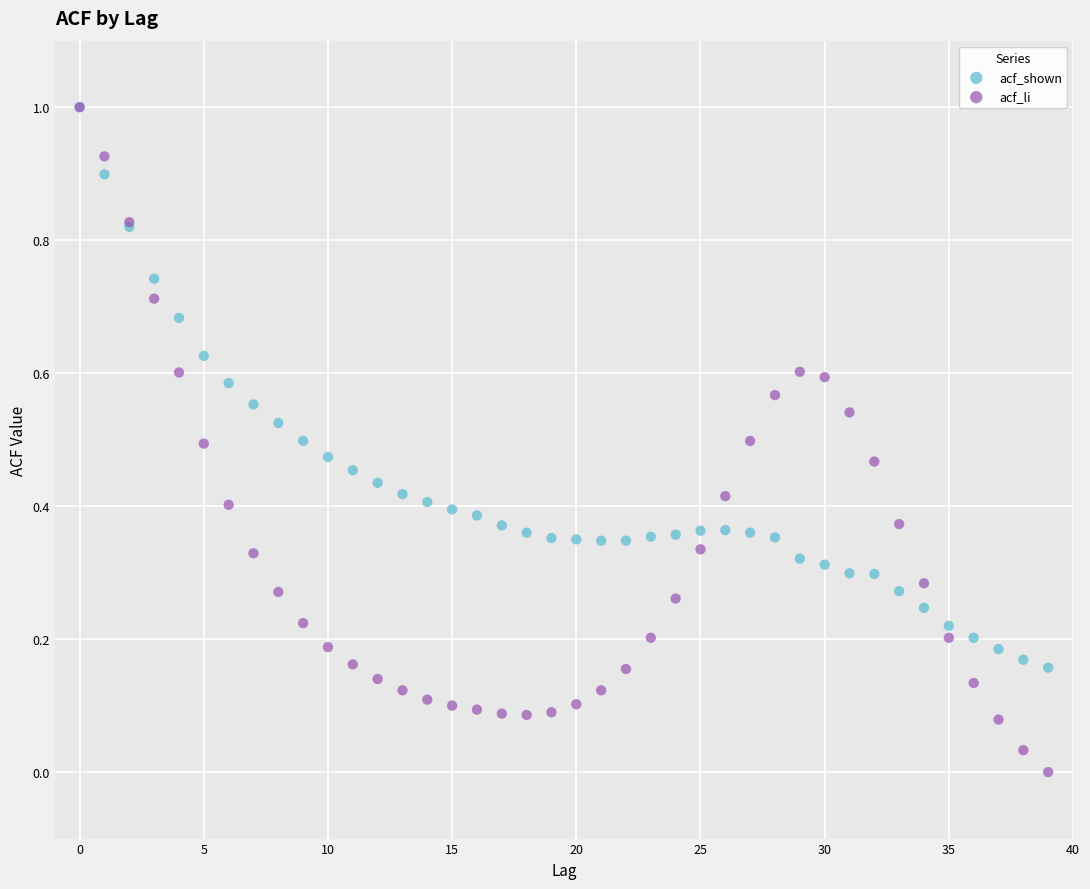

What are all the series names shown in the legend?

acf_shown, acf_li